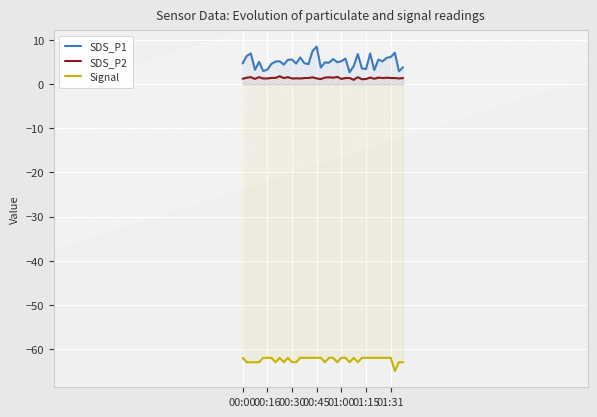

What is the minimum value shown in the chart?

-65.0